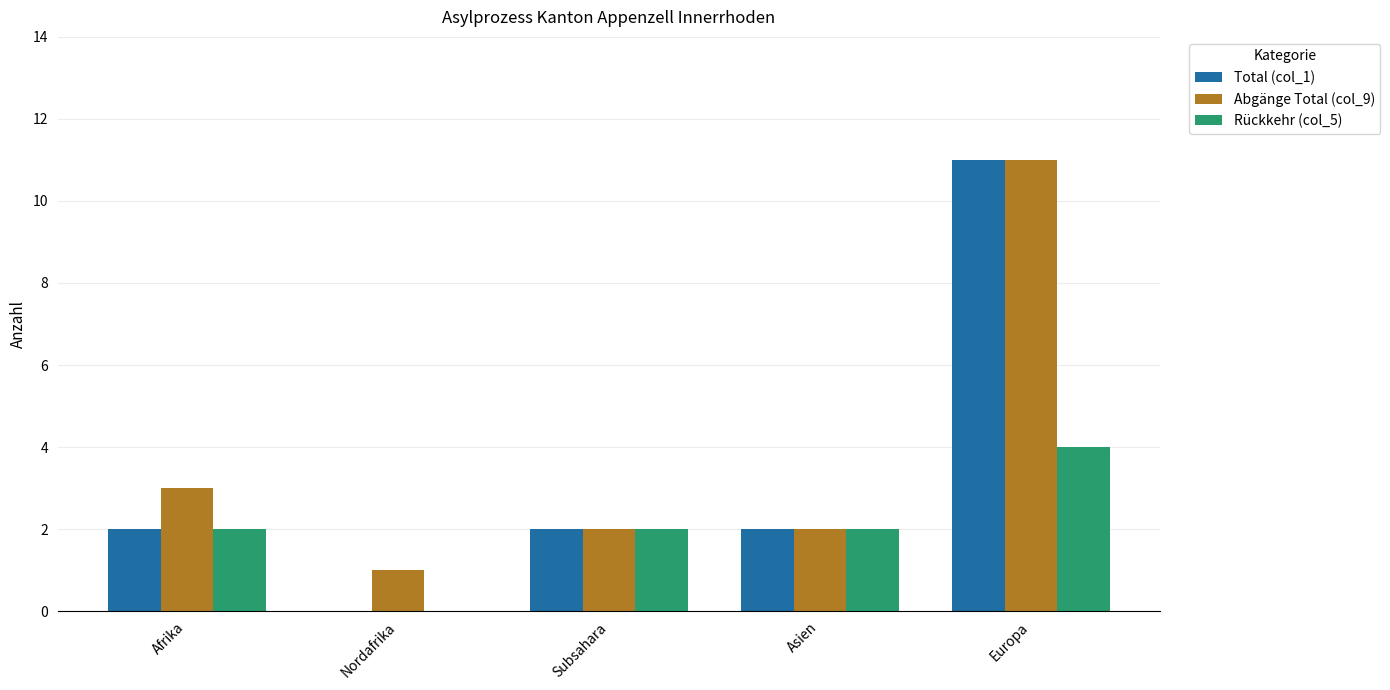

Is it true that Rückkehr (col_5) equals 1 at Asien?

False